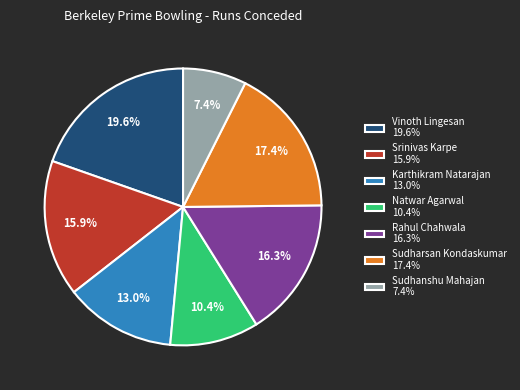

Which slice is the smallest?

Sudhanshu Mahajan